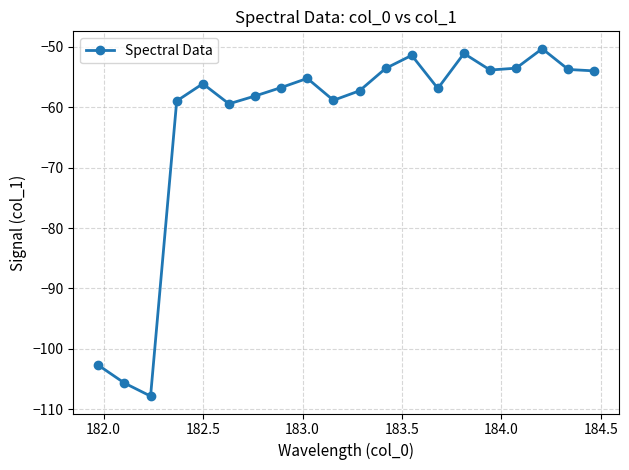

What is the difference between the maximum and minimum values?

57.5